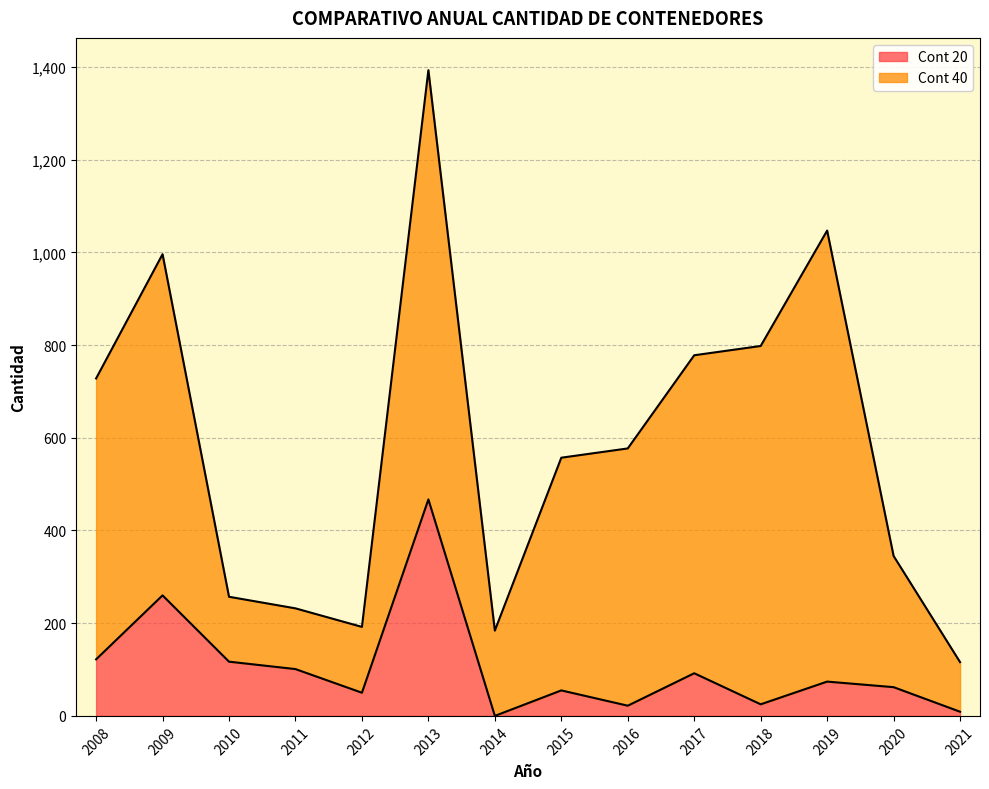

What is the average value?

104